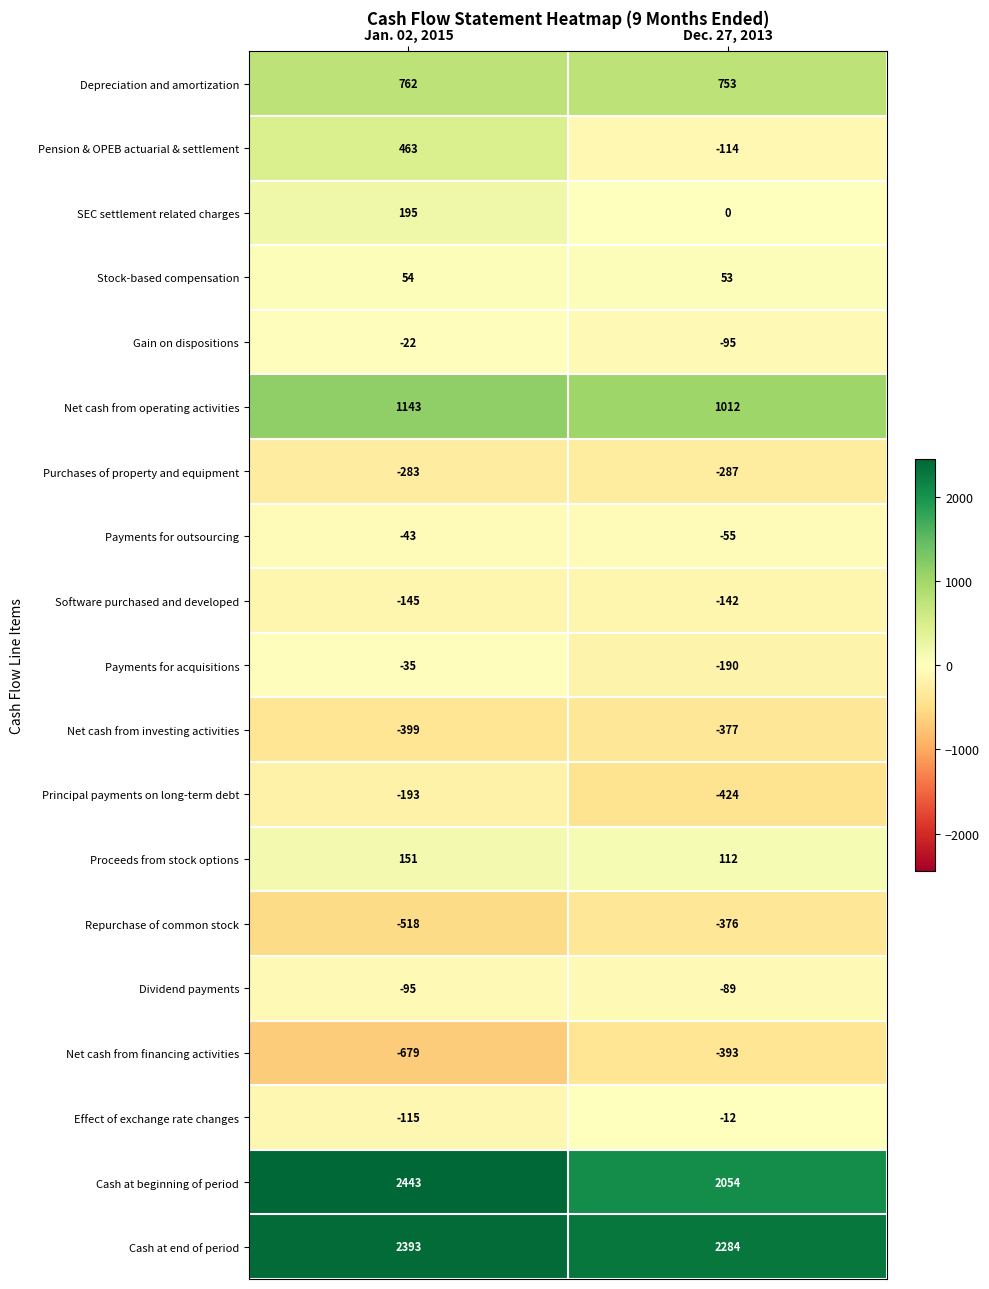

What is the sum of all Pension & OPEB actuarial & settlement values?

349